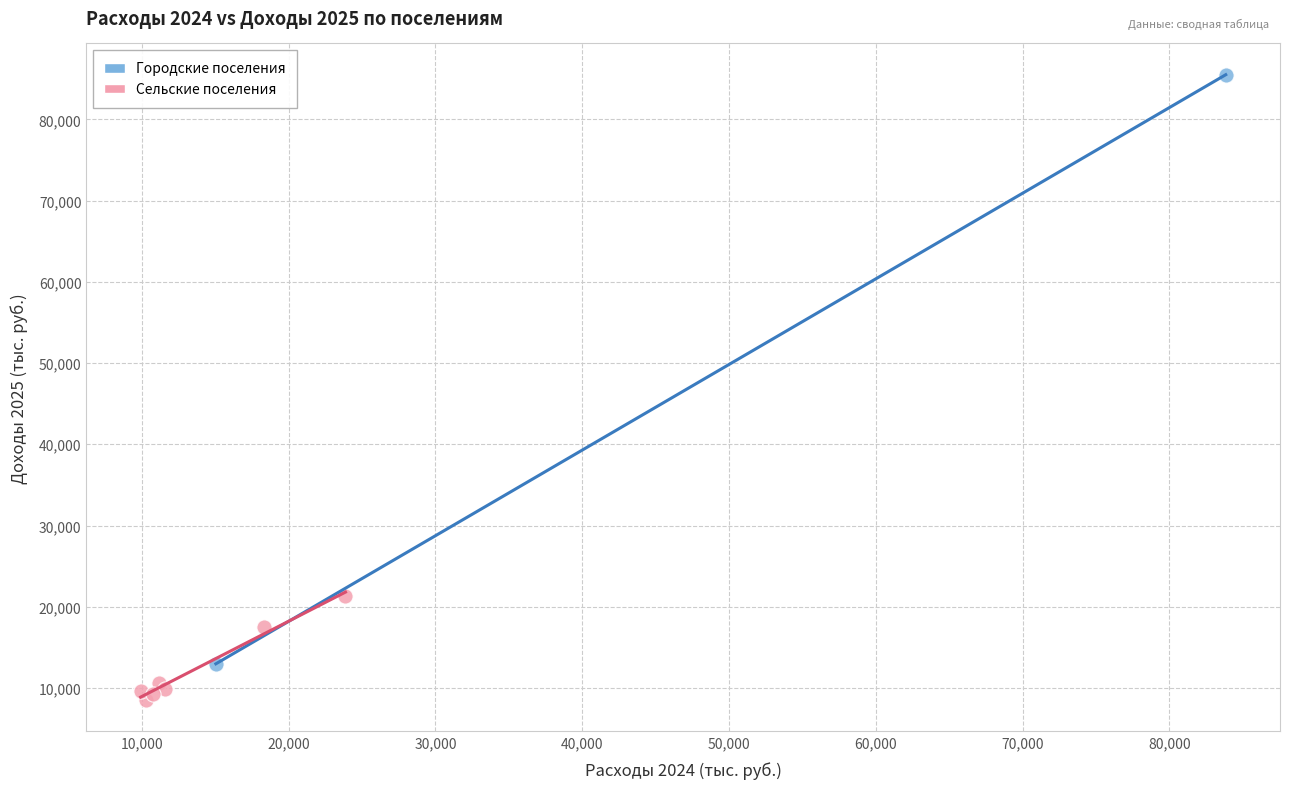

Which series has the widest spread of Y values?

Городские поселения